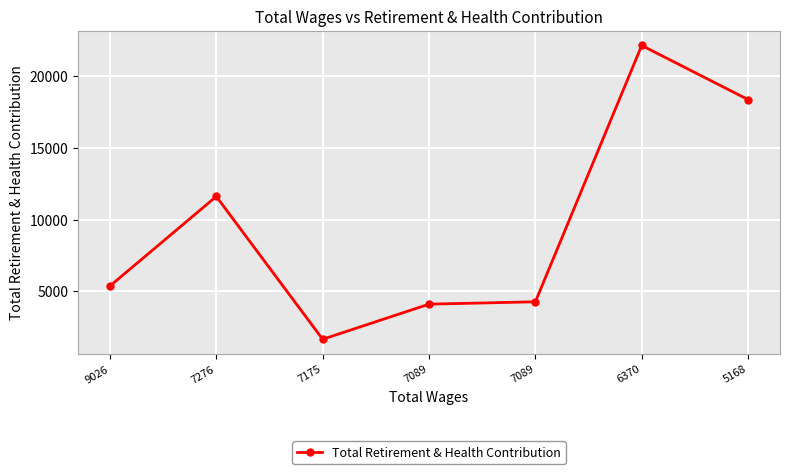

Is it true that the value at 9026 is 5366?

True